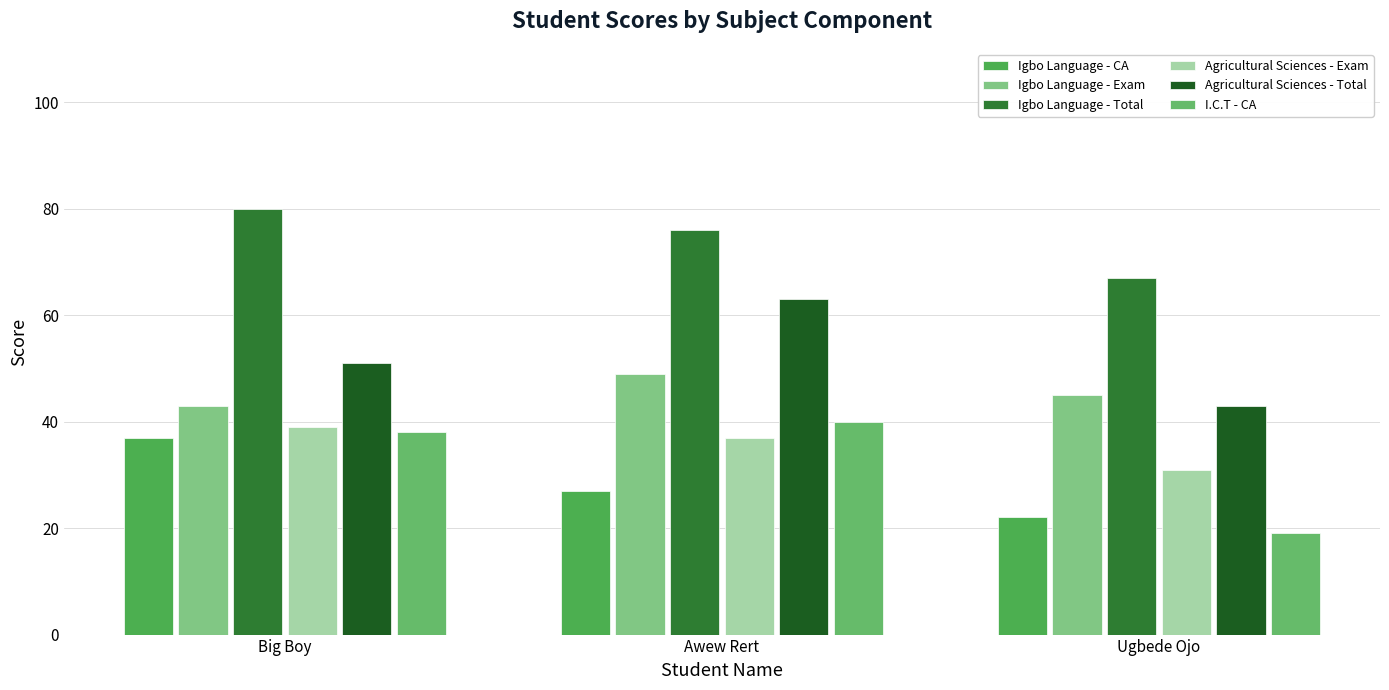

Count the Agricultural Sciences - Exam values in the range 31 to 39.

3